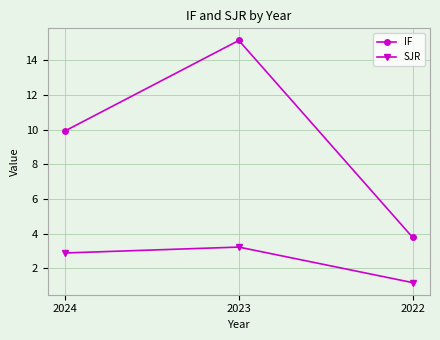

What is the value of the SJR point at the 3rd from the left?

1.2